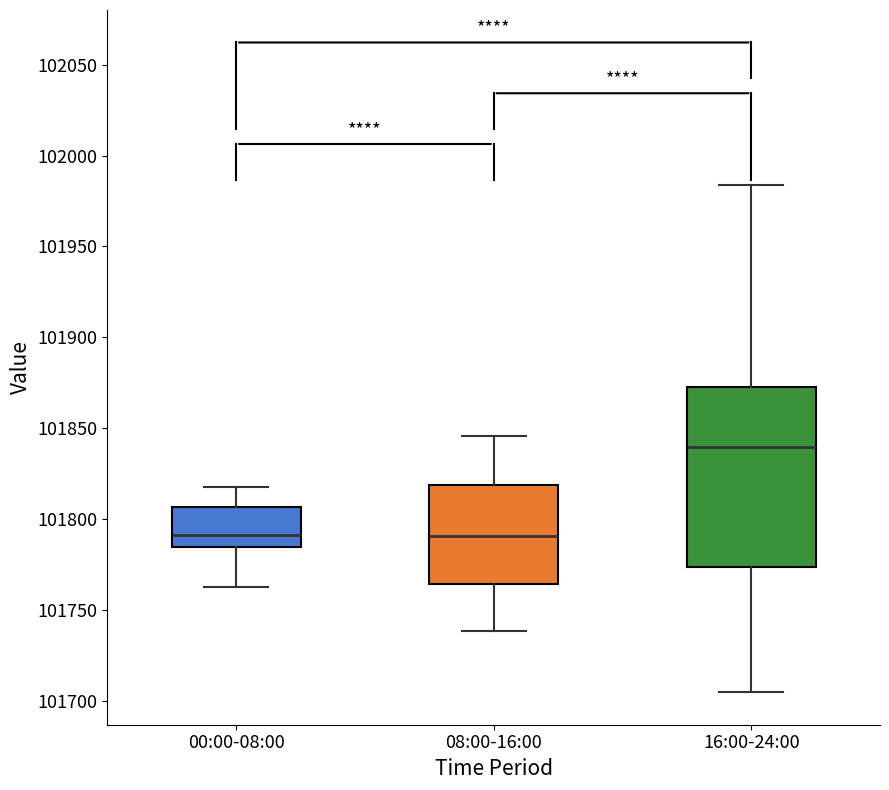

Where does the upper whisker of the box for 16:00-24:00 end on the y-axis? The values are not printed on the chart, so give them approximately, as read against the axis.

101985